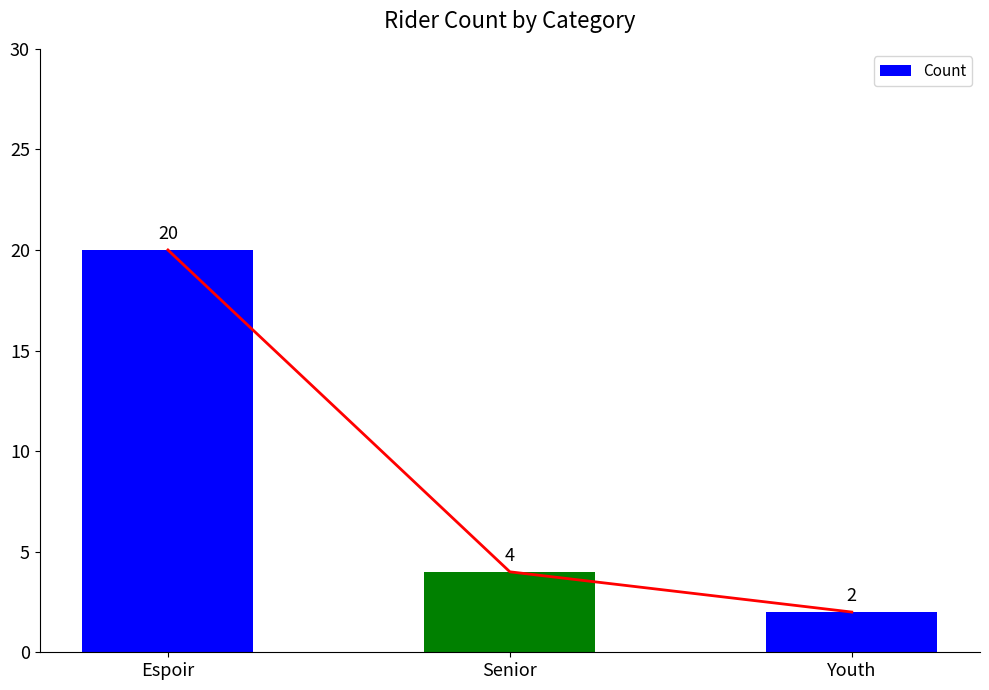

At which label is the value closest to 11?

Senior